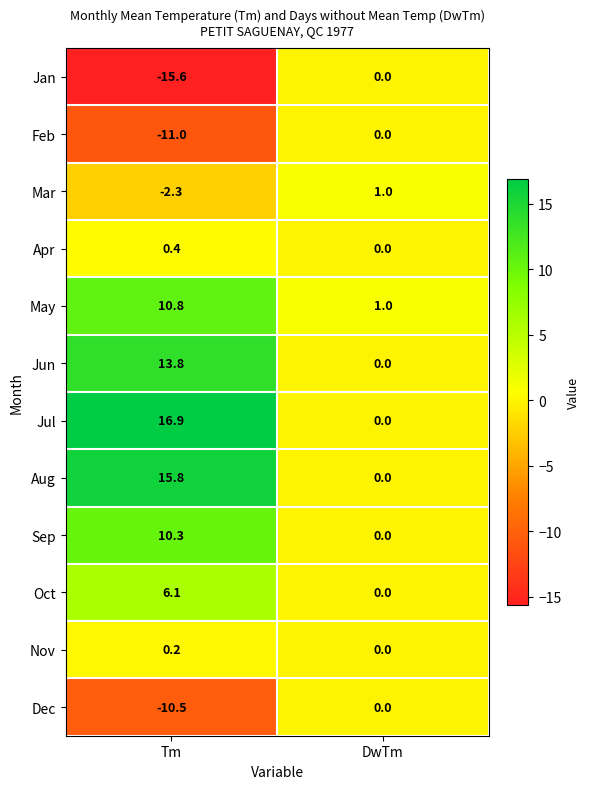

True or false: May has a value of 18.1 at Tm.

False